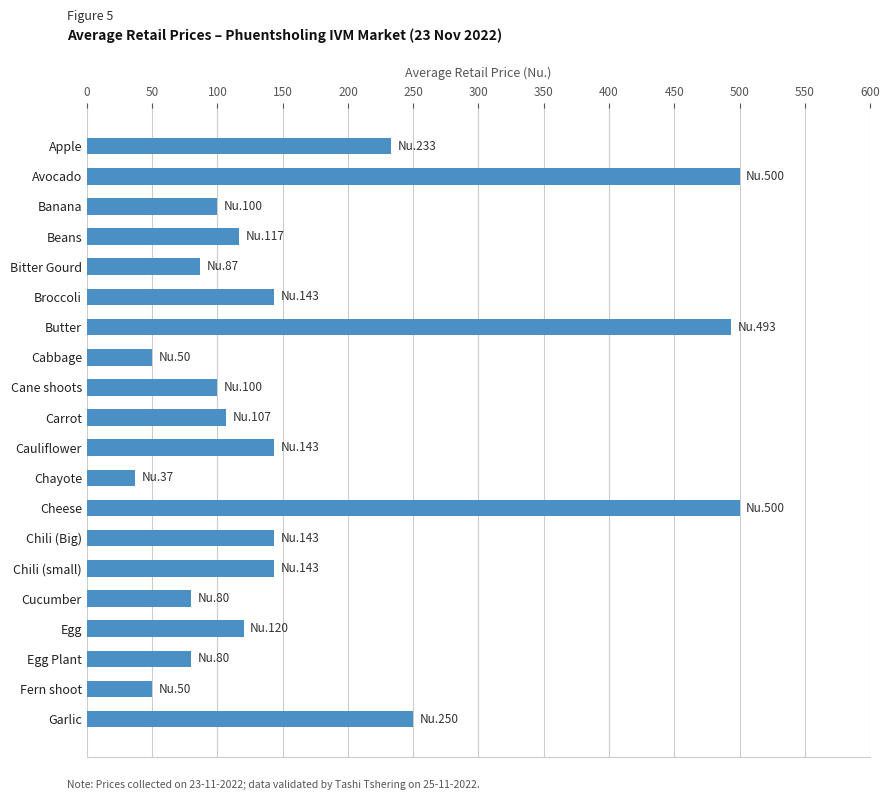

How many values are below 120?

10